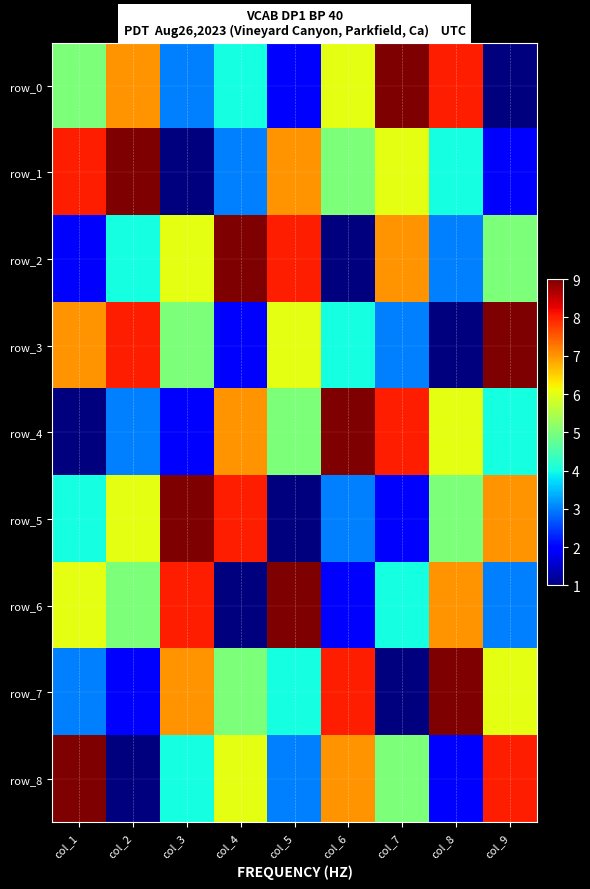

What is the approximate value of row_0 at col_6?

6